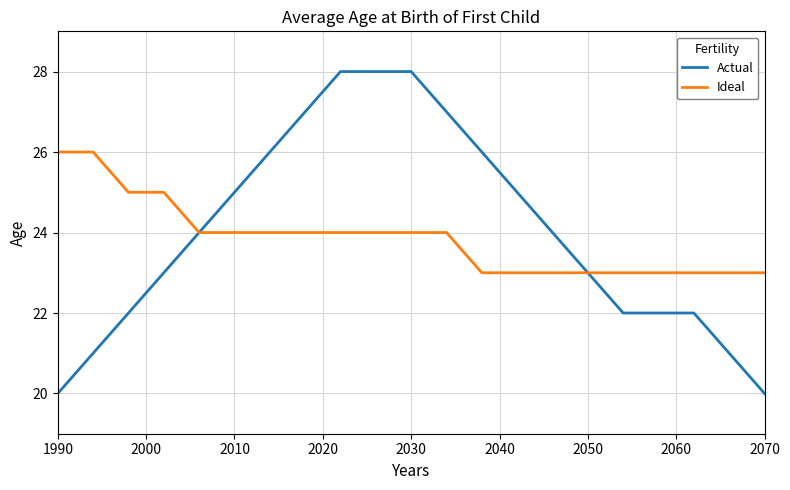

Rank the series by their maximum value, from highest to lowest.

Actual, Ideal